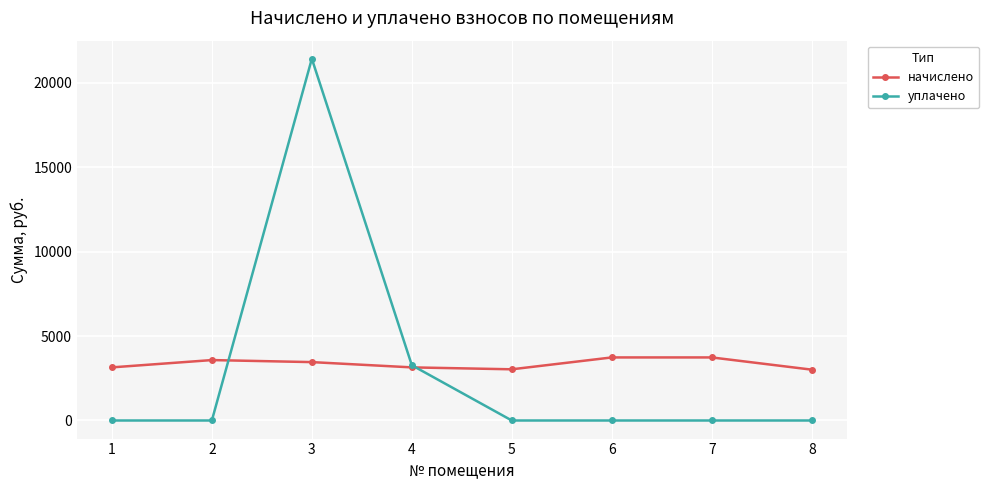

Which series has the largest total across all categories?

начислено